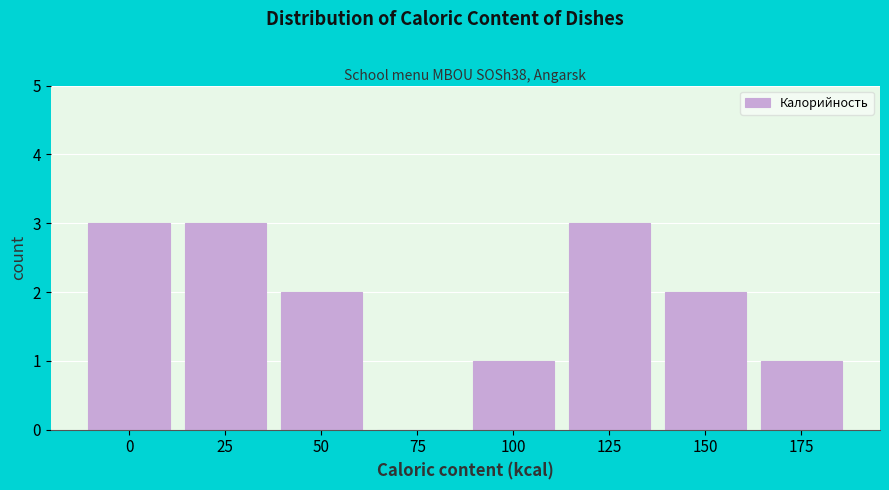

Reading left to right, extract all data points from this chart.

0=3	25=3	50=2	75=0	100=1	125=3	150=2	175=1